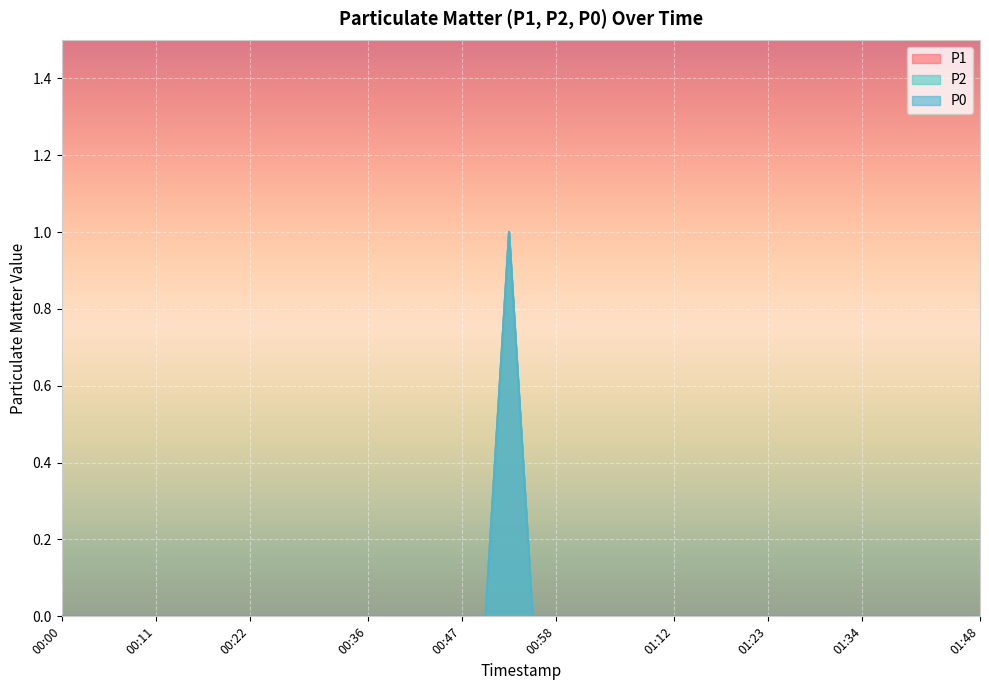

Between 01:28 and 01:37, which is larger?

01:28